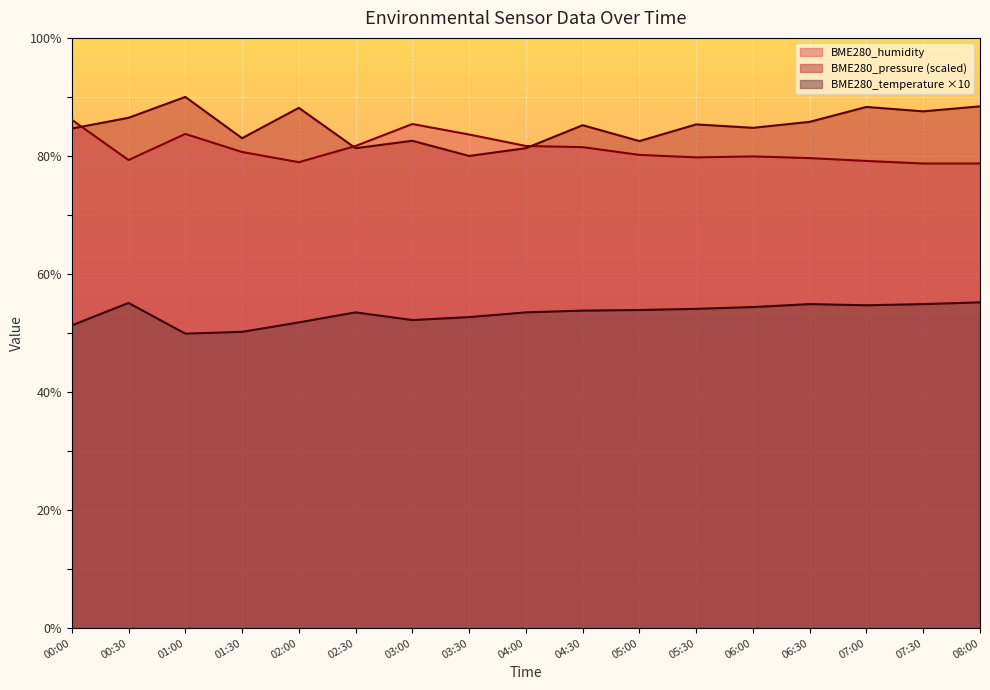

What position from the left is 03:30?

8